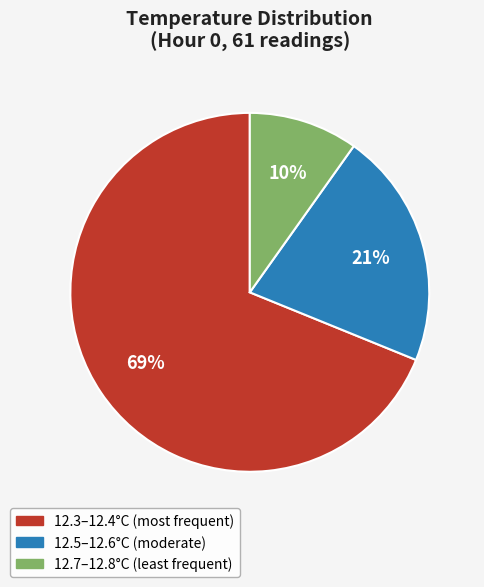

Is there a majority slice in this chart?

Yes